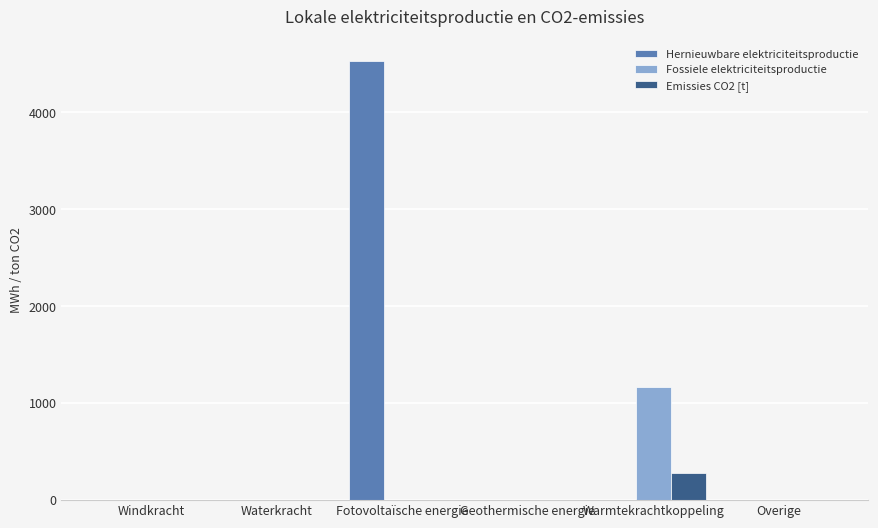

True or false: Hernieuwbare elektriciteitsproductie has a value of 0.0 at Warmtekrachtkoppeling.

True